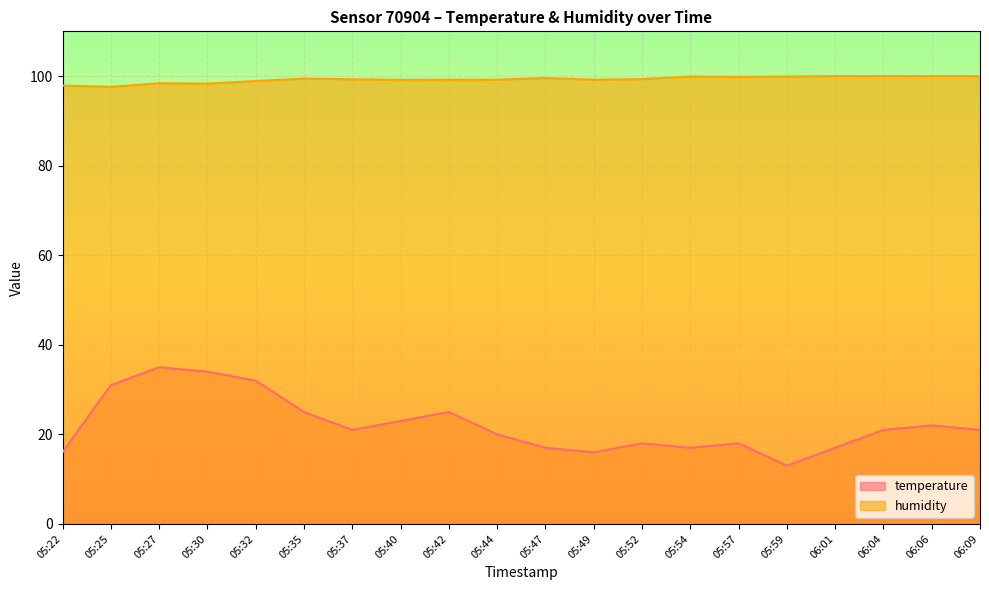

True or false: temperature and humidity intersect in this chart.

False